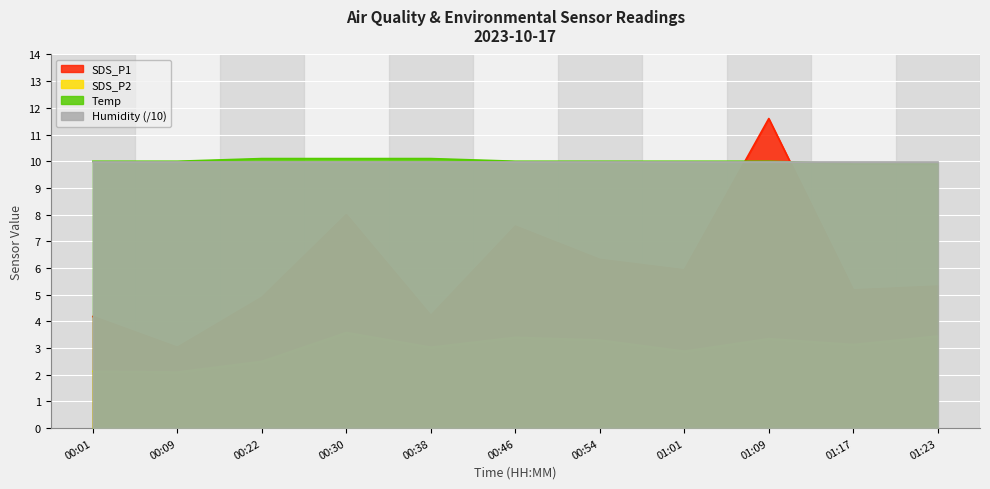

At how many categories does at least one series exceed 4?

11